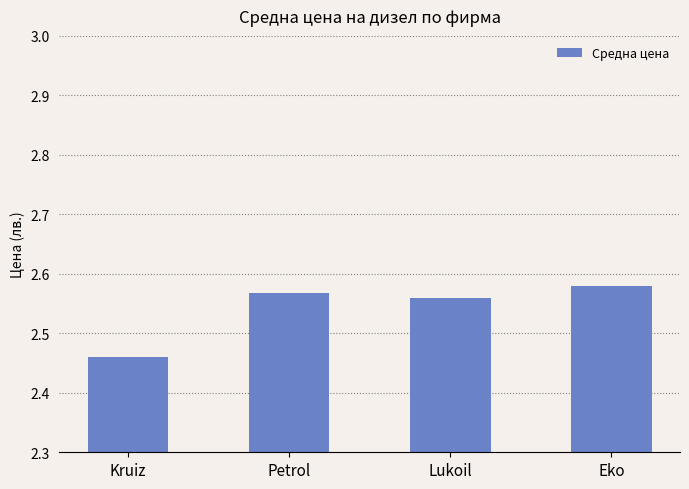

What is the ratio of the value at Eko to the value at Lukoil?

1.0